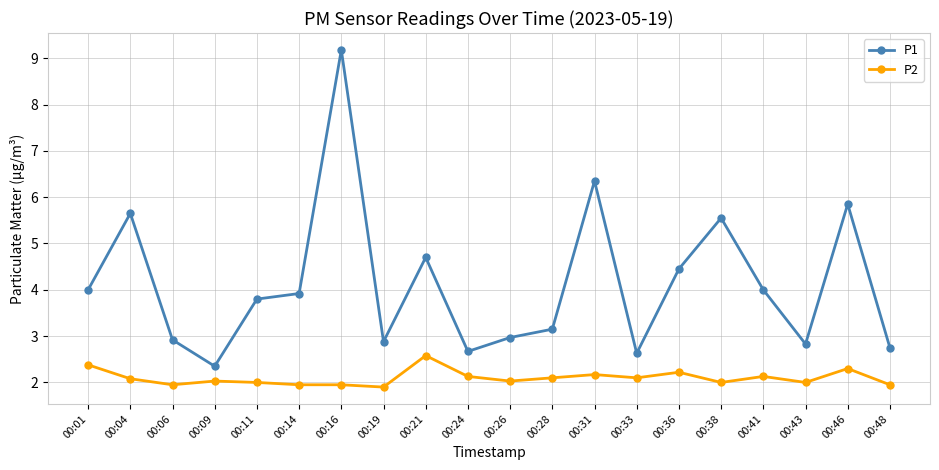

What is the average value of the P2 series?

2.1